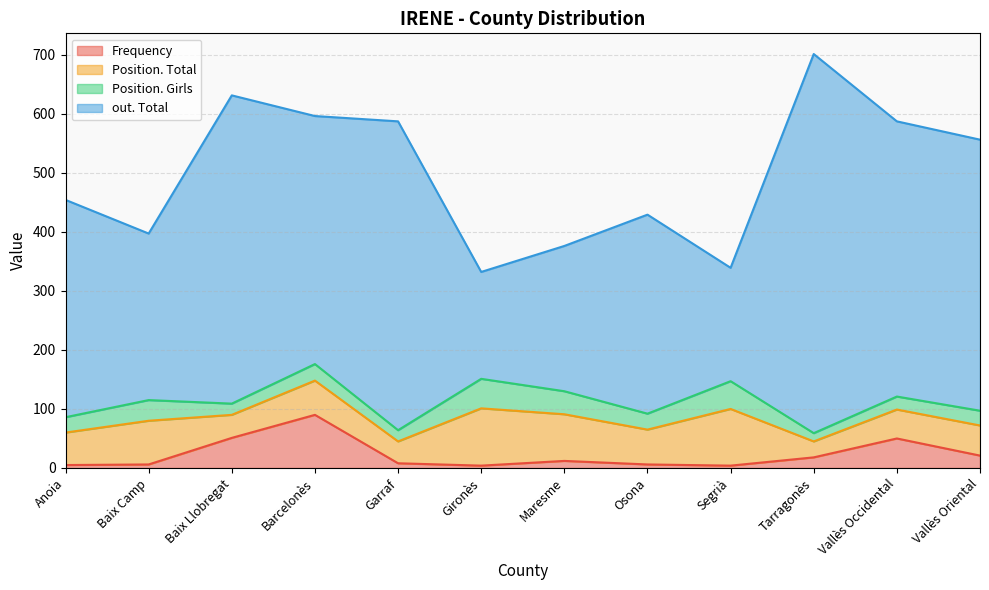

Reading right to left, list all the values displayed in this chart.

Frequency: Vallès Oriental=21	Vallès Occidental=50	Tarragonès=18	Segrià=4	Osona=6	Maresme=12	Gironès=4	Garraf=8	Barcelonès=90	Baix Llobregat=51	Baix Camp=6	Anoia=5
Position. Total: Vallès Oriental=51	Vallès Occidental=49	Tarragonès=27	Segrià=96	Osona=59	Maresme=79	Gironès=97	Garraf=37	Barcelonès=58	Baix Llobregat=39	Baix Camp=74	Anoia=55
Position. Girls: Vallès Oriental=25	Vallès Occidental=22	Tarragonès=14	Segrià=47	Osona=27	Maresme=39	Gironès=50	Garraf=19	Barcelonès=28	Baix Llobregat=19	Baix Camp=35	Anoia=26
out. Total: Vallès Oriental=459	Vallès Occidental=466	Tarragonès=642	Segrià=192	Osona=337	Maresme=246	Gironès=181	Garraf=523	Barcelonès=420	Baix Llobregat=522	Baix Camp=282	Anoia=368